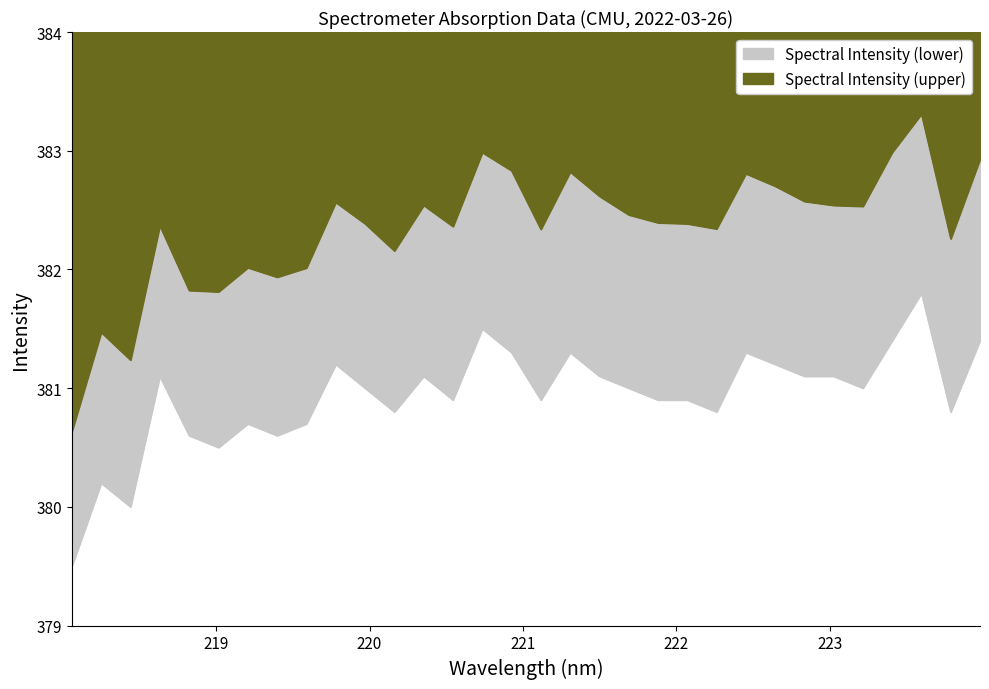

What is the difference between the Spectral Intensity (upper) values at 219.589 and 223.0264?

0.5